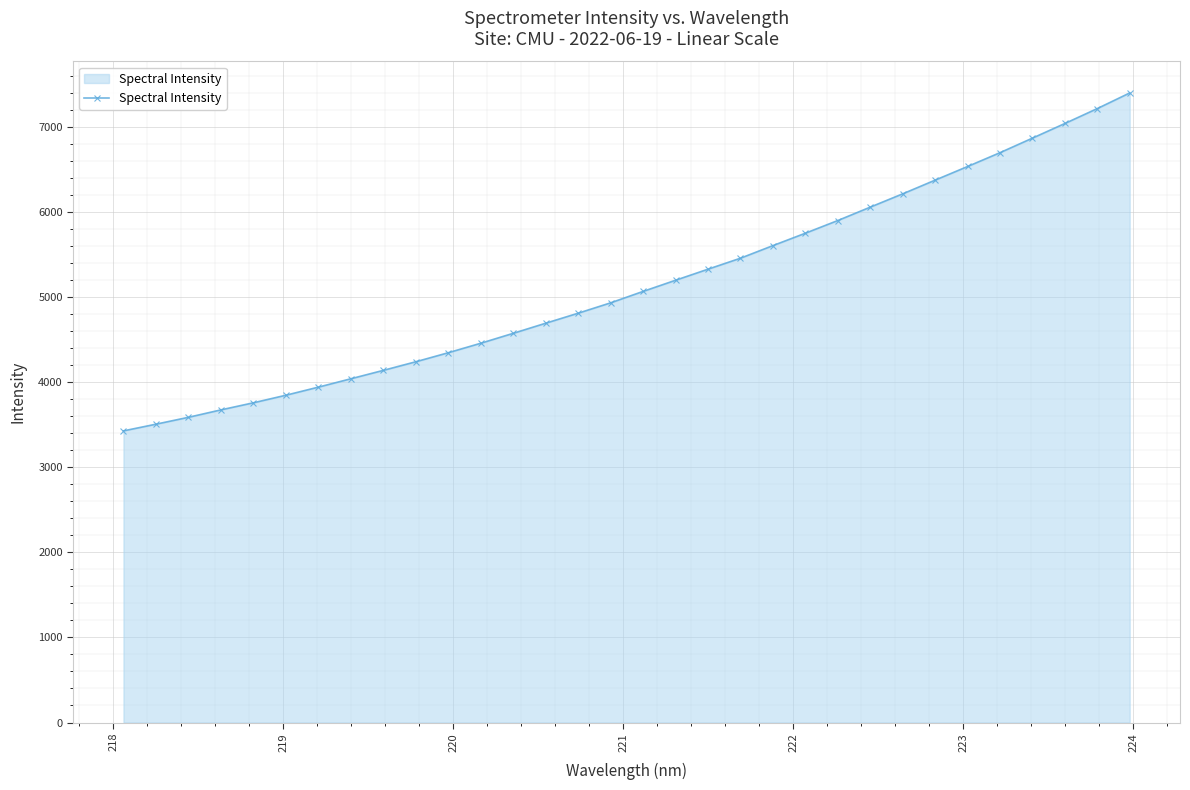

What is the difference between the second highest and second lowest values?

3711.1